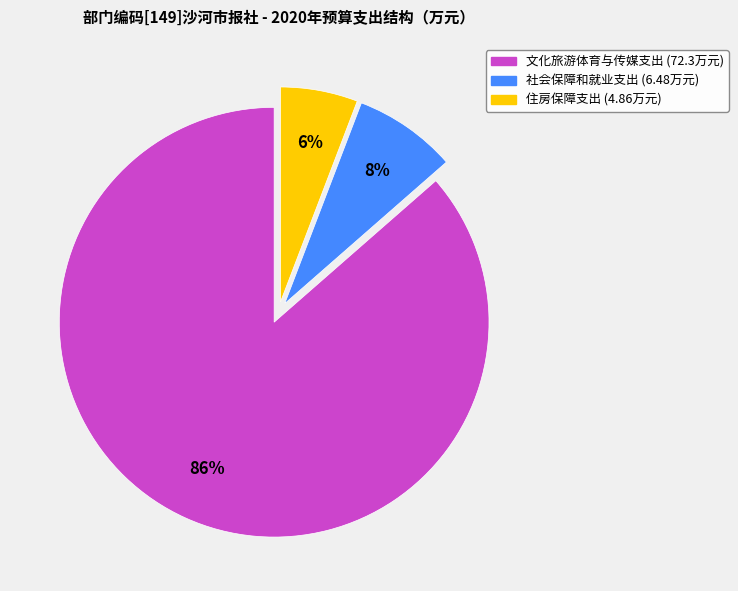

Which category accounts for the majority?

文化旅游体育与传媒支出